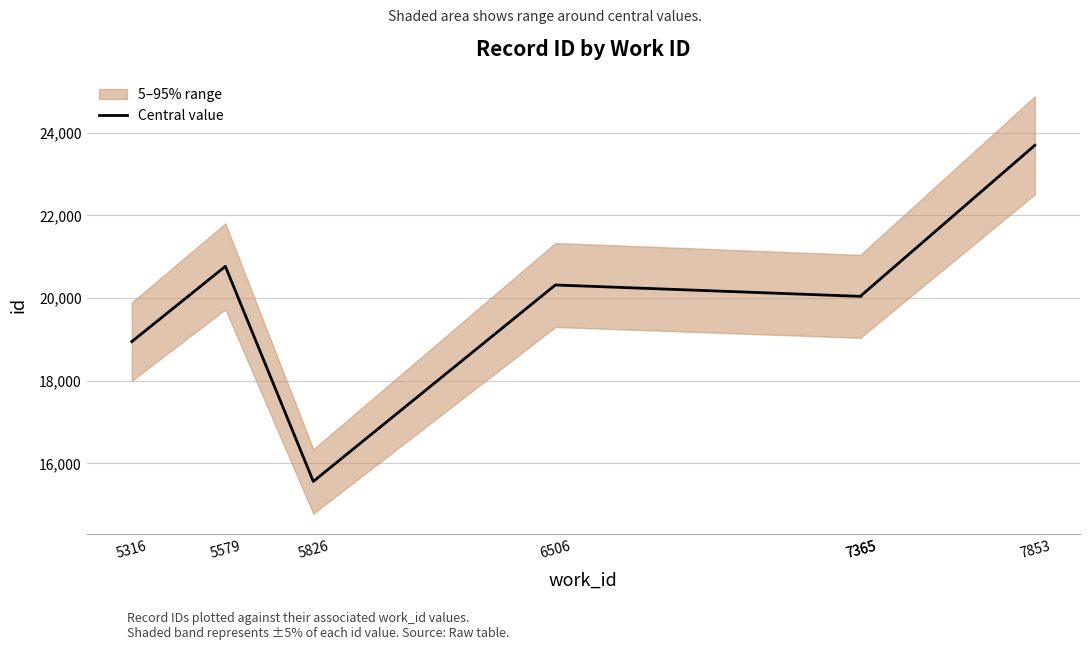

Is it true that the value at 7365 is 20061?

True